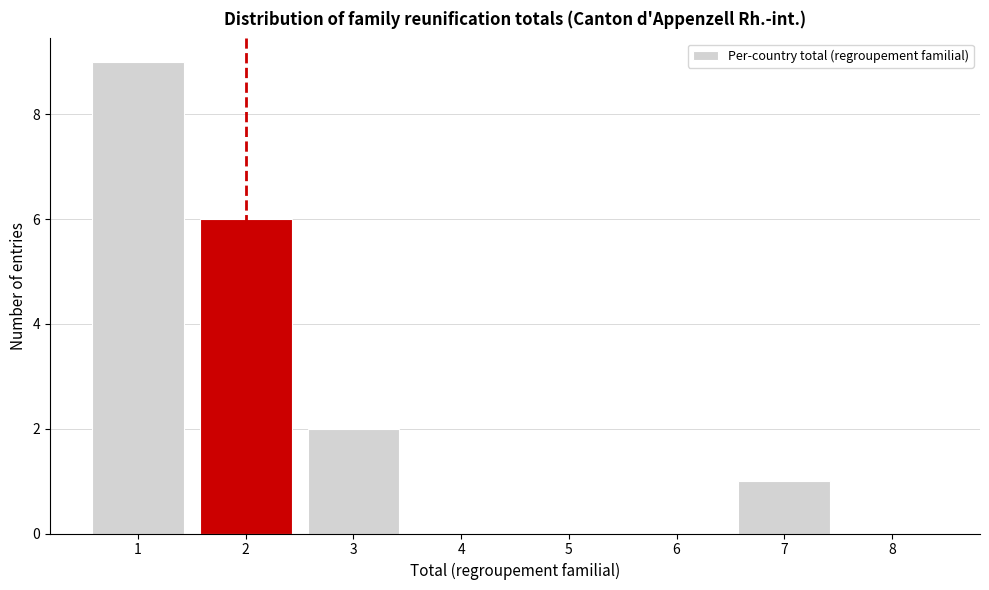

Reading left to right, what are all the values shown in this chart?

1=9	2=6	3=2	4=0	5=0	6=0	7=1	8=0